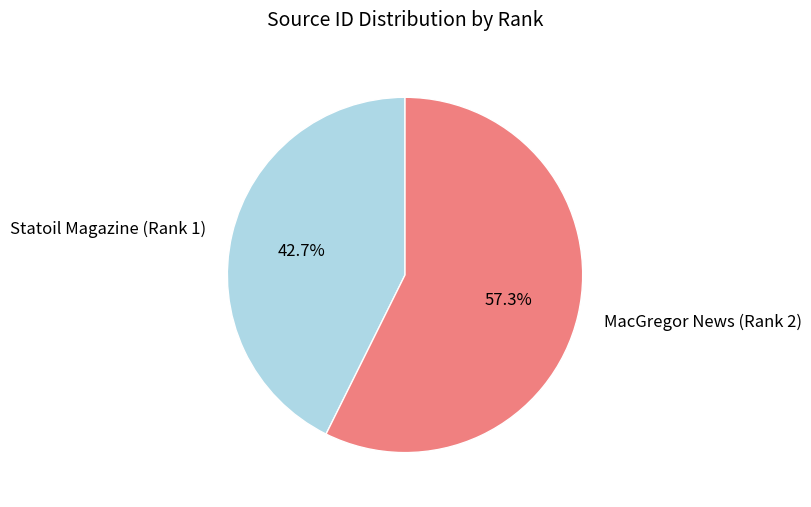

Which category has the biggest portion of the pie?

MacGregor News (Rank 2)